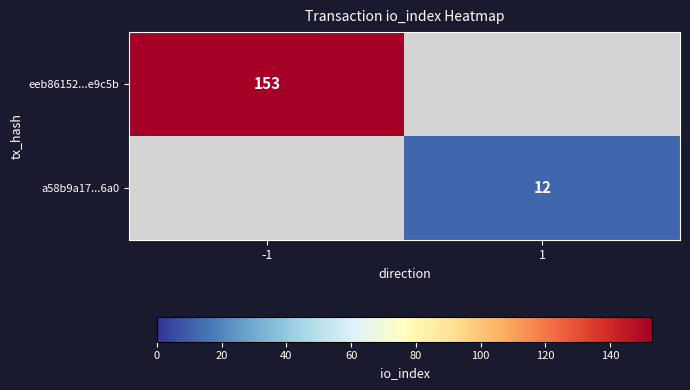

The a58b9a17...6a0 series shows 20 at 1. True or false?

False